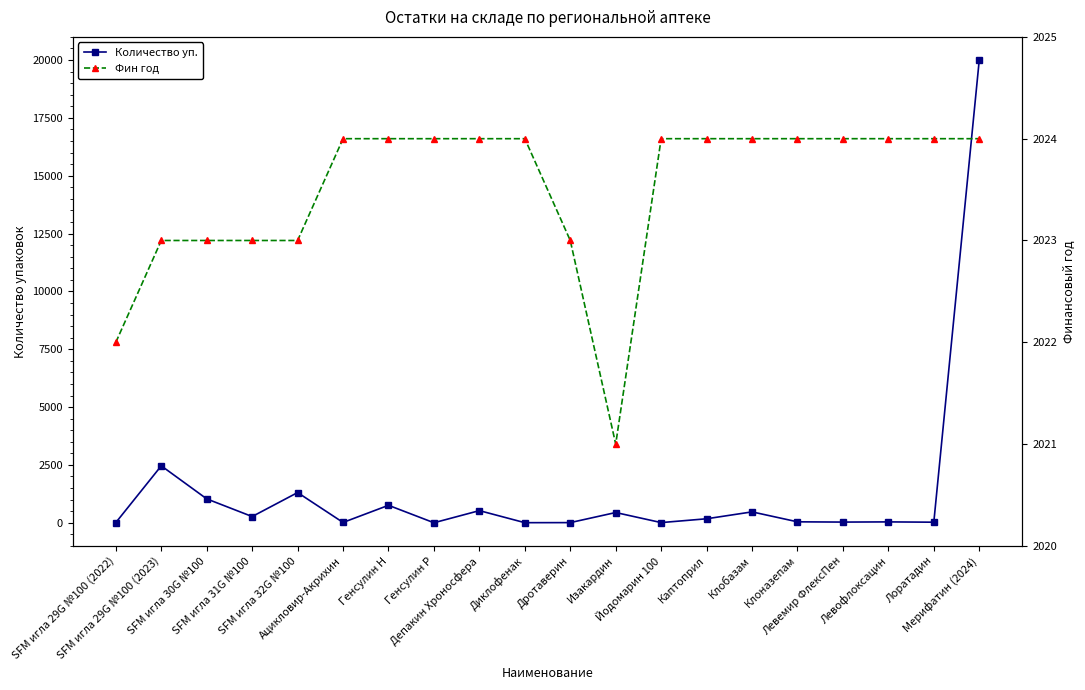

What is the label of the 14th point from the left?

Каптоприл